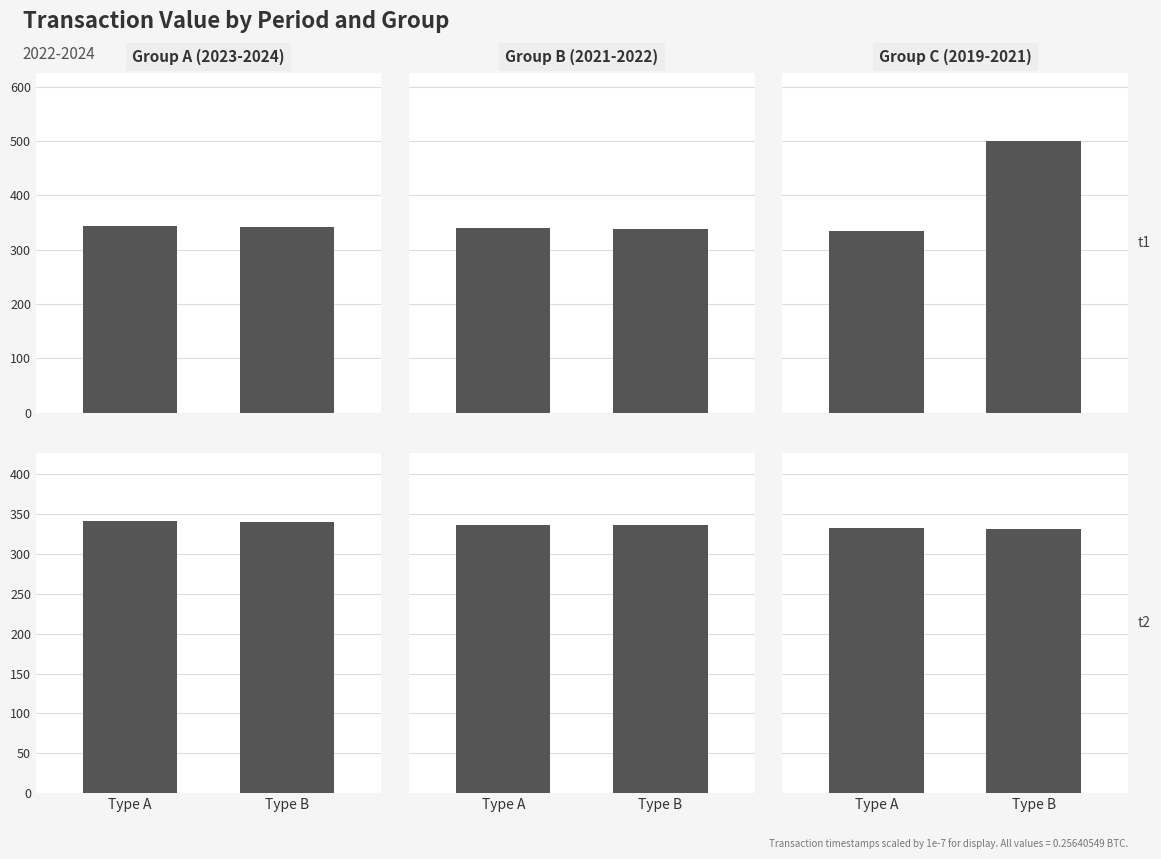

What is the lowest value of the Group A (2023-2024) series?

340.1